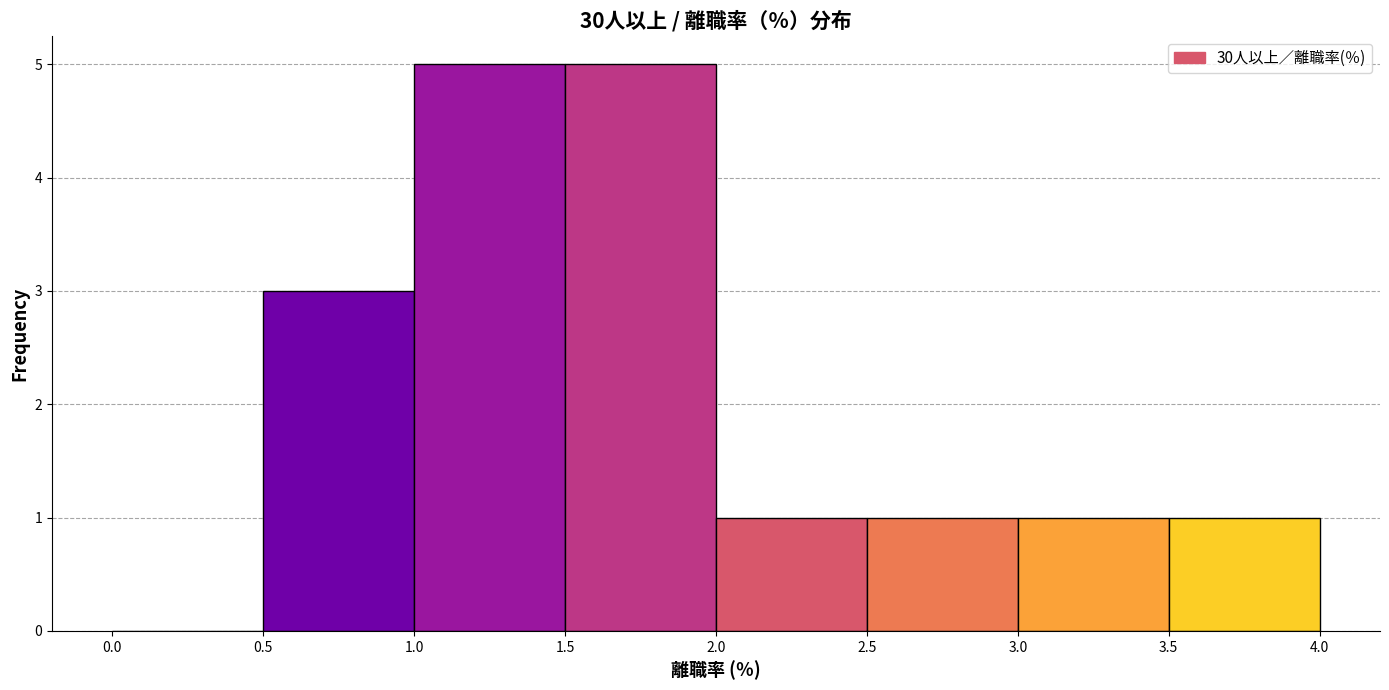

Reading left to right, list every bar in this chart as the range it spans on the x-axis followed by its height. The values are not printed on the chart, so give them approximately, as read against the axis.

0.0 to 0.5: 0
0.5 to 1.0: 3
1.0 to 1.5: 5
1.5 to 2.0: 5
2.0 to 2.5: 1
2.5 to 3.0: 1
3.0 to 3.5: 1
3.5 to 4.0: 1